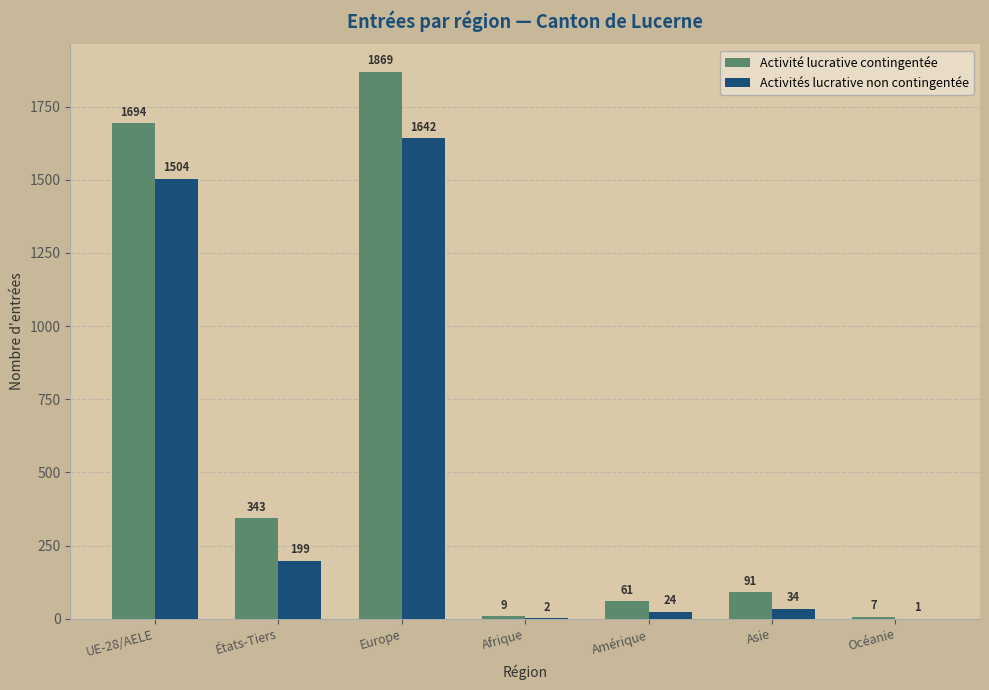

The Activité lucrative contingentée series shows 343 at États-Tiers. True or false?

True